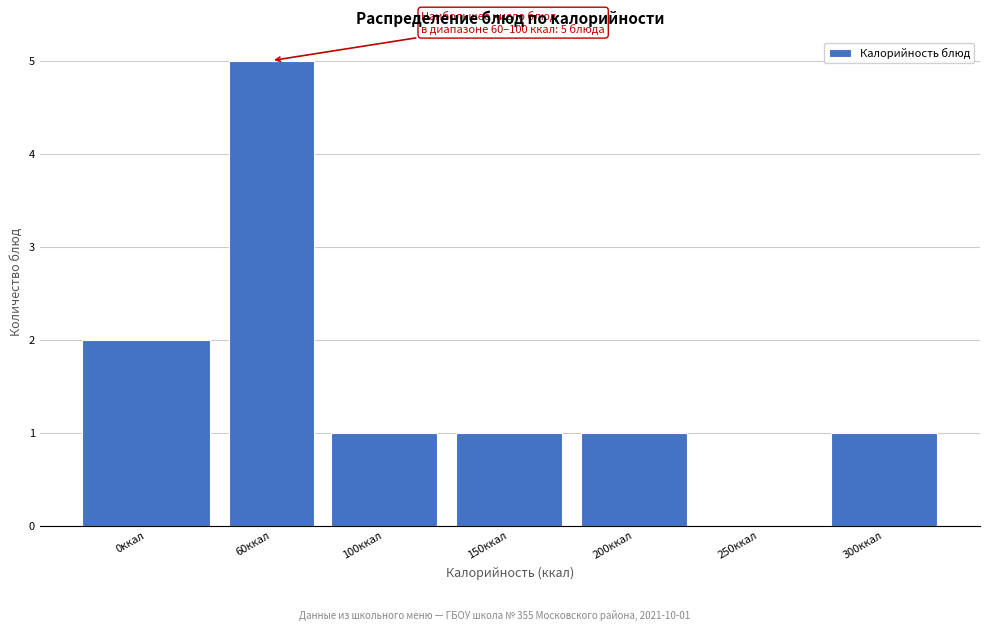

Reading left to right, transcribe all the data shown in this chart.

0ккал=2	60ккал=5	100ккал=1	150ккал=1	200ккал=1	250ккал=0	300ккал=1